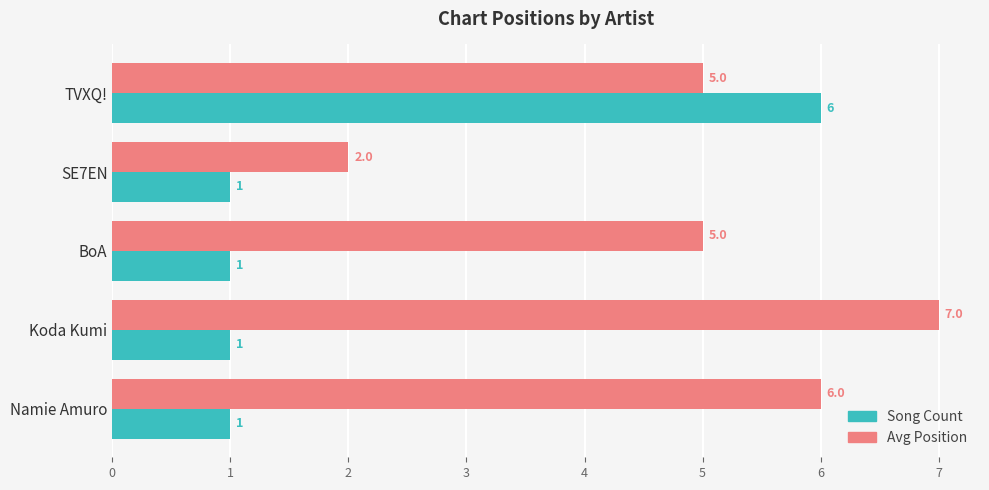

What is the difference between the second highest and minimum values in the Avg Position series?

4